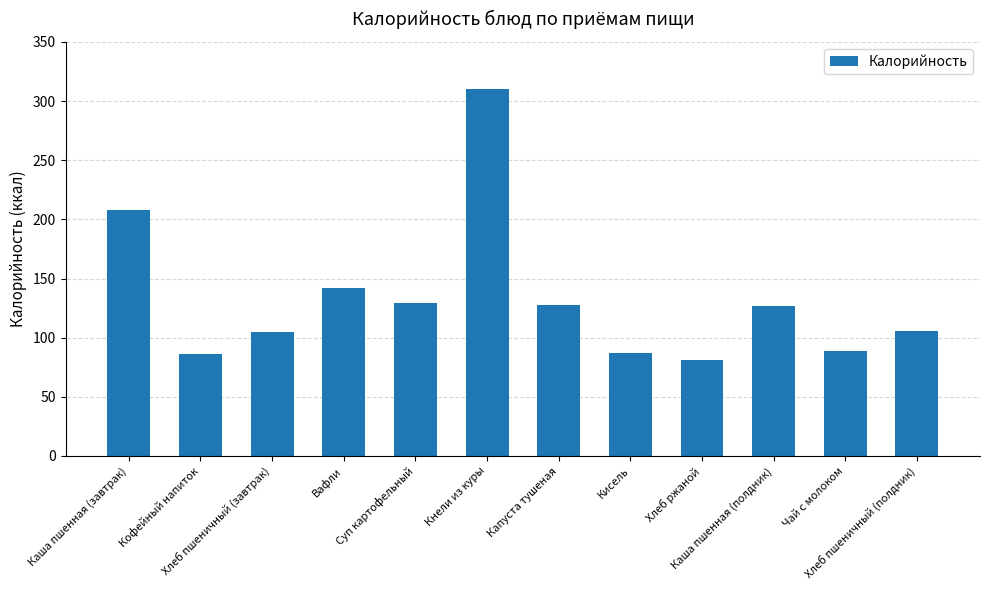

How many bars are there in total?

12